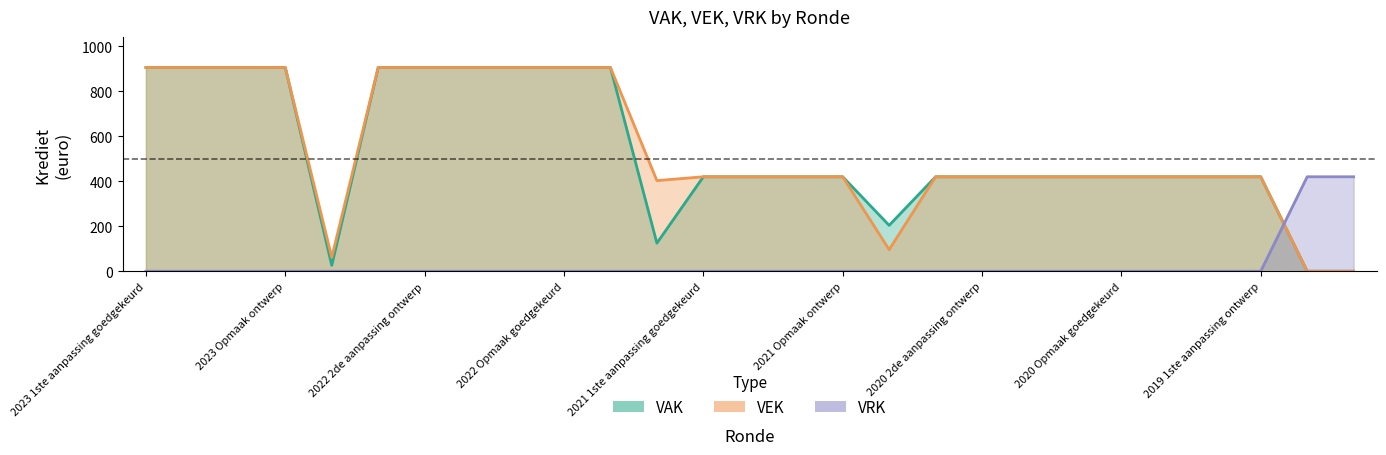

Read the VAK value at 2021 uitvoering, to the nearest 100.

100